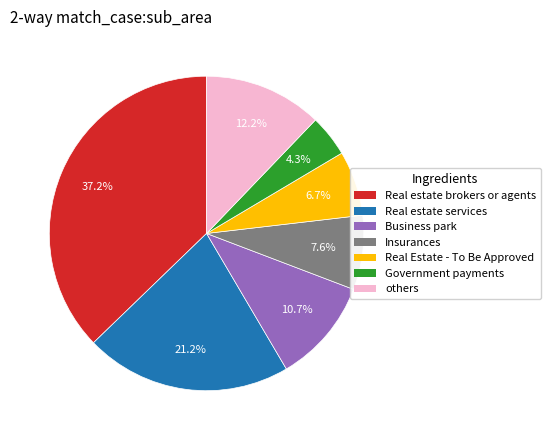

Count the number of slices in the pie.

7